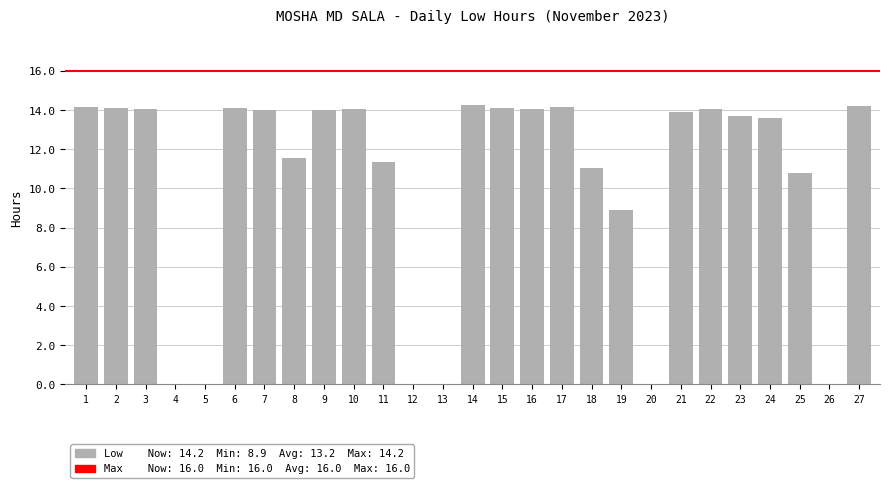

Where is the data nearest to the value 7?

19